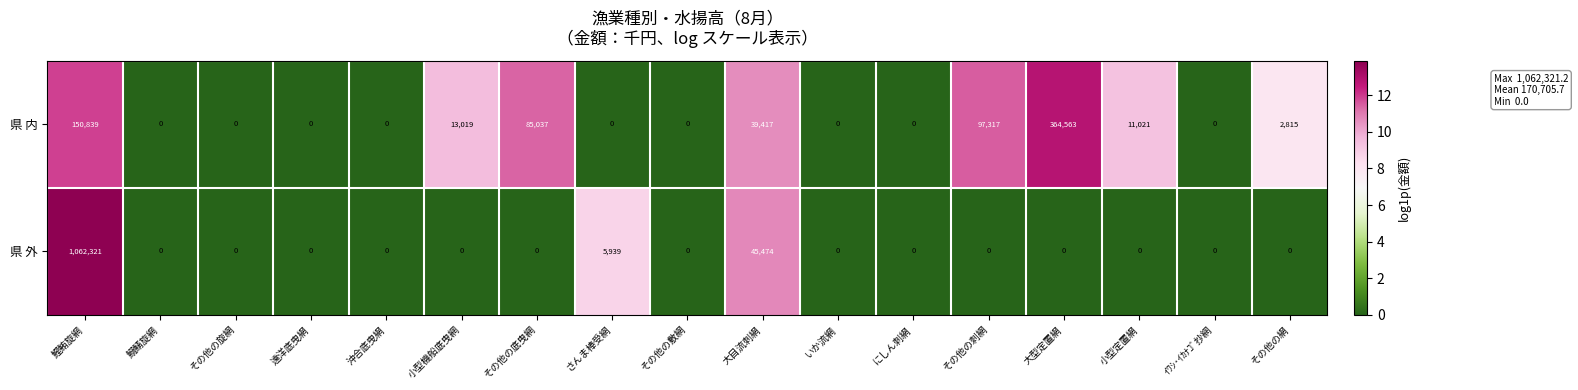

What is the difference between the second highest and minimum values in the 県 内 series?

150839